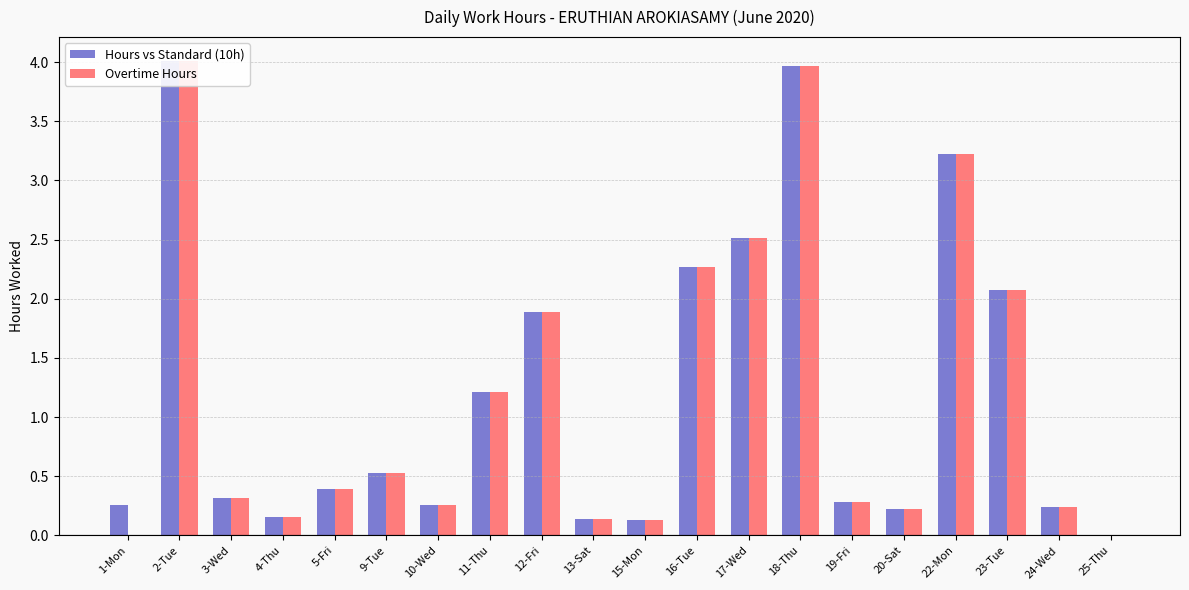

Reading left to right, transcribe all the data shown in this chart.

Hours vs Standard (10h): 1-Mon=0.3	2-Tue=4.0	3-Wed=0.3	4-Thu=0.2	5-Fri=0.4	9-Tue=0.5	10-Wed=0.3	11-Thu=1.2	12-Fri=1.9	13-Sat=0.1	15-Mon=0.1	16-Tue=2.3	17-Wed=2.5	18-Thu=4.0	19-Fri=0.3	20-Sat=0.2	22-Mon=3.2	23-Tue=2.1	24-Wed=0.2	25-Thu=0.0
Overtime Hours: 1-Mon=0.0	2-Tue=4.0	3-Wed=0.3	4-Thu=0.2	5-Fri=0.4	9-Tue=0.5	10-Wed=0.3	11-Thu=1.2	12-Fri=1.9	13-Sat=0.1	15-Mon=0.1	16-Tue=2.3	17-Wed=2.5	18-Thu=4.0	19-Fri=0.3	20-Sat=0.2	22-Mon=3.2	23-Tue=2.1	24-Wed=0.2	25-Thu=0.0